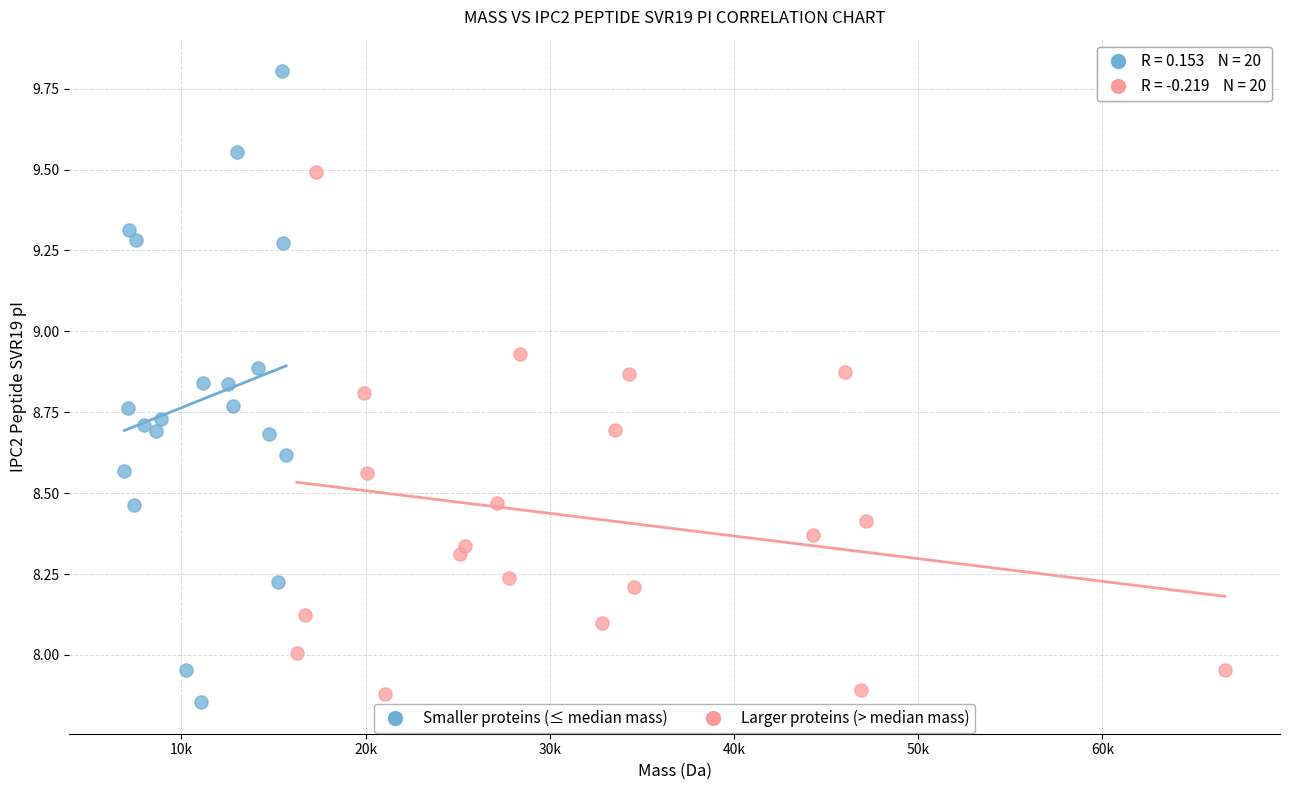

Which series has the widest spread of Y values?

Smaller proteins (≤ median mass)